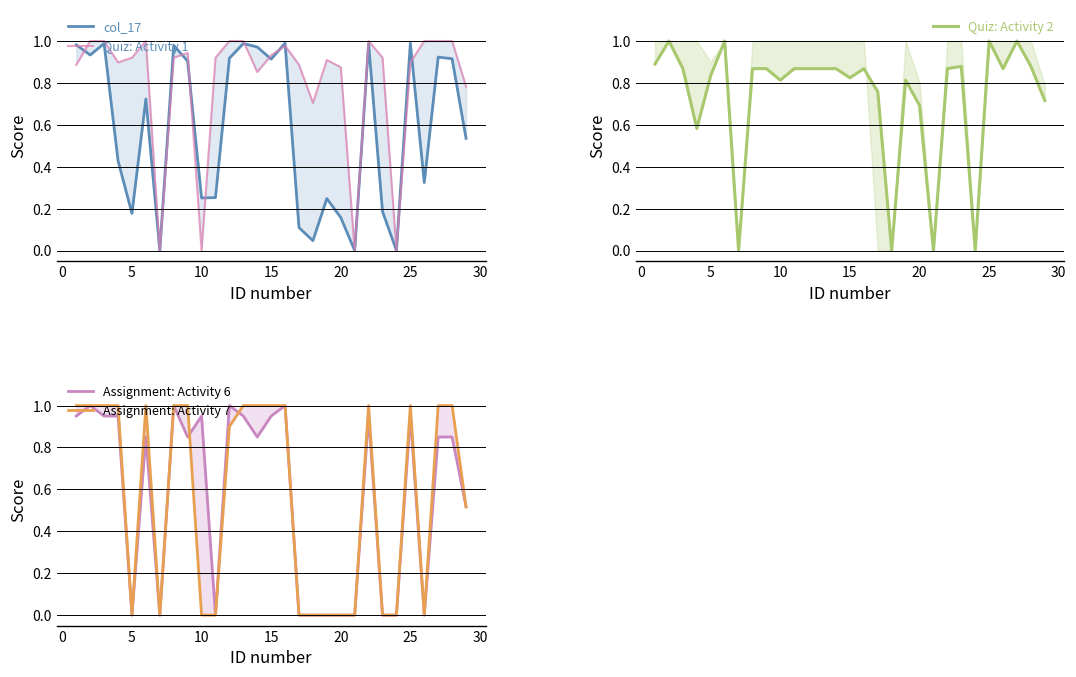

What is the difference between the maximum and second lowest values in the Assignment: Activity 6 series?

1.0